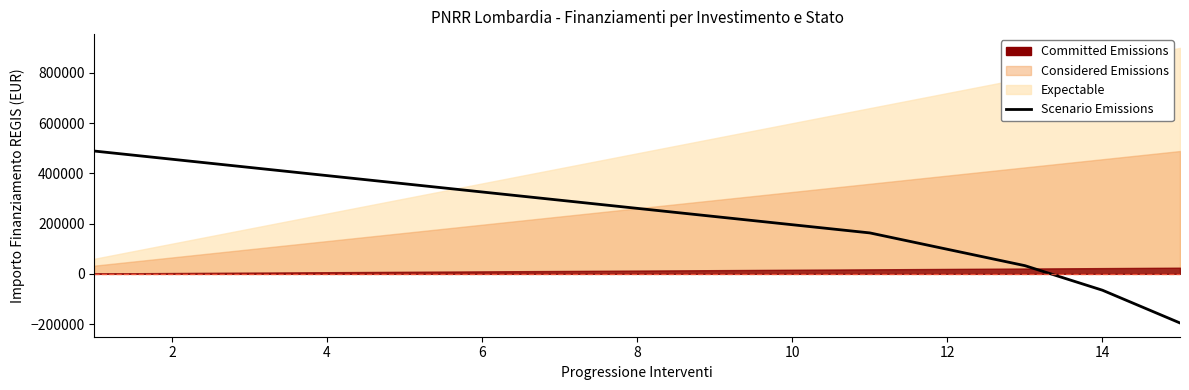

Reading left to right, extract all data points from this chart.

488835	456246	423657	391068	358479	325890	293301	260712	228123	195534	162945	97767	32589	-65178	-195534